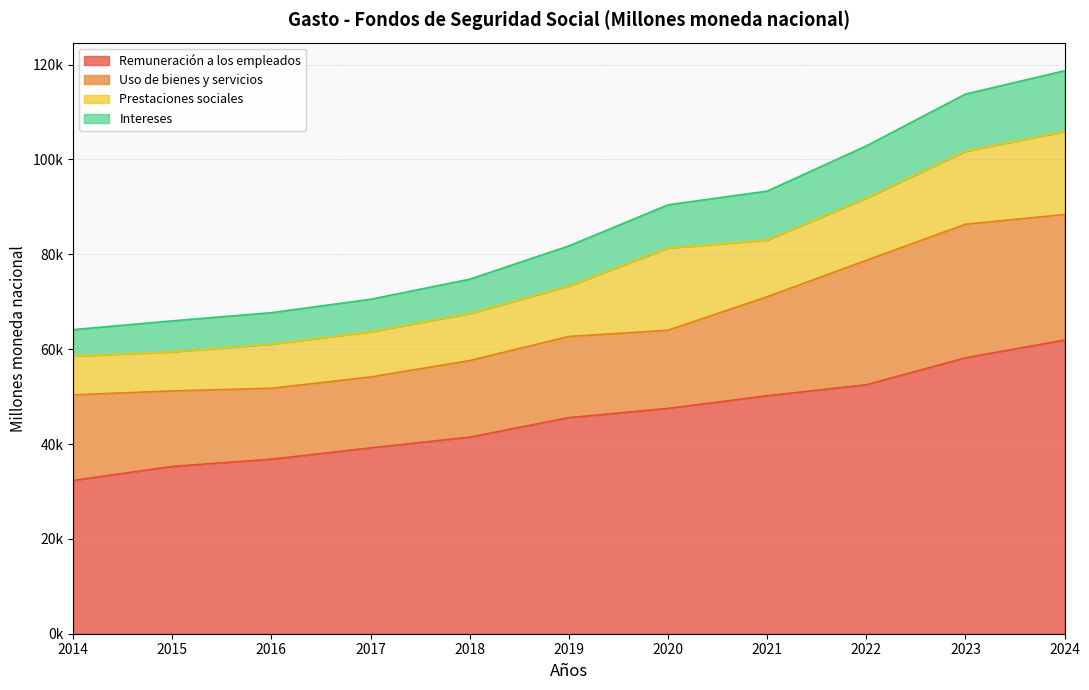

At which label does Intereses reach its minimum?

2014